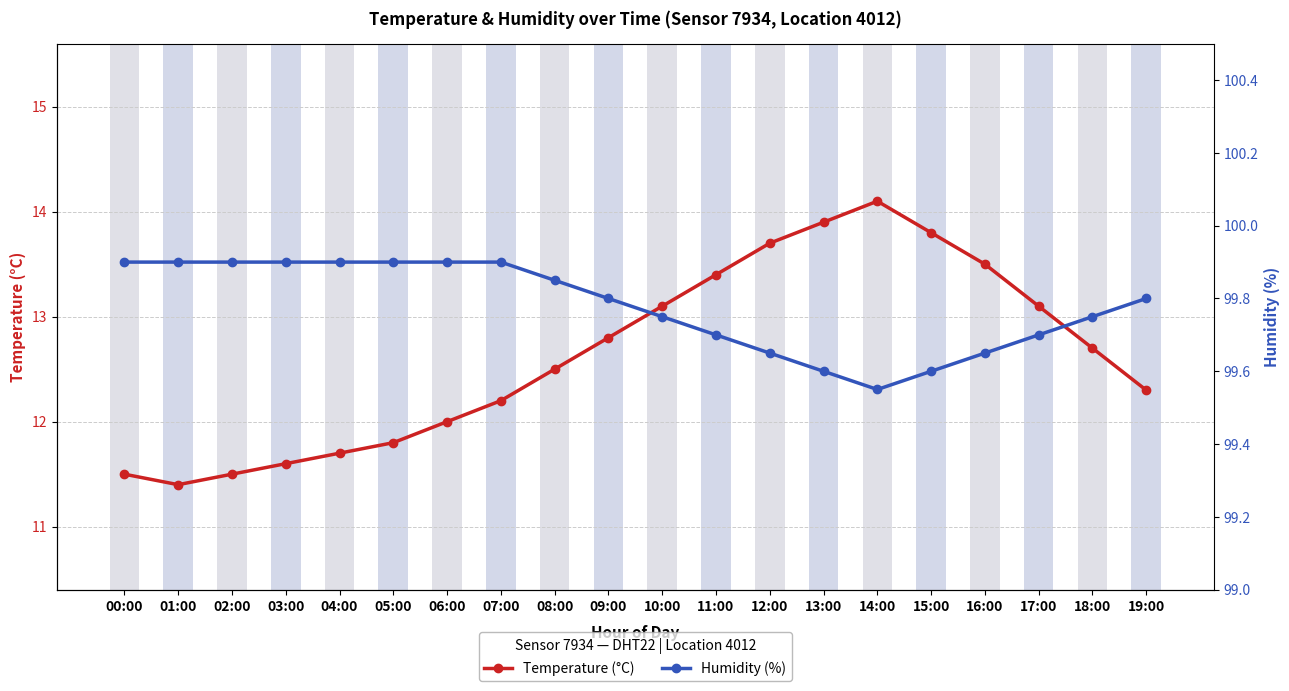

Reading left to right, list all the values displayed in this chart.

temperature: 00:00=11.5	01:00=11.4	02:00=11.5	03:00=11.6	04:00=11.7	05:00=11.8	06:00=12.0	07:00=12.2	08:00=12.5	09:00=12.8	10:00=13.1	11:00=13.4	12:00=13.7	13:00=13.9	14:00=14.1	15:00=13.8	16:00=13.5	17:00=13.1	18:00=12.7	19:00=12.3
humidity: 00:00=99.9	01:00=99.9	02:00=99.9	03:00=99.9	04:00=99.9	05:00=99.9	06:00=99.9	07:00=99.9	08:00=99.8	09:00=99.8	10:00=99.8	11:00=99.7	12:00=99.7	13:00=99.6	14:00=99.5	15:00=99.6	16:00=99.7	17:00=99.7	18:00=99.8	19:00=99.8